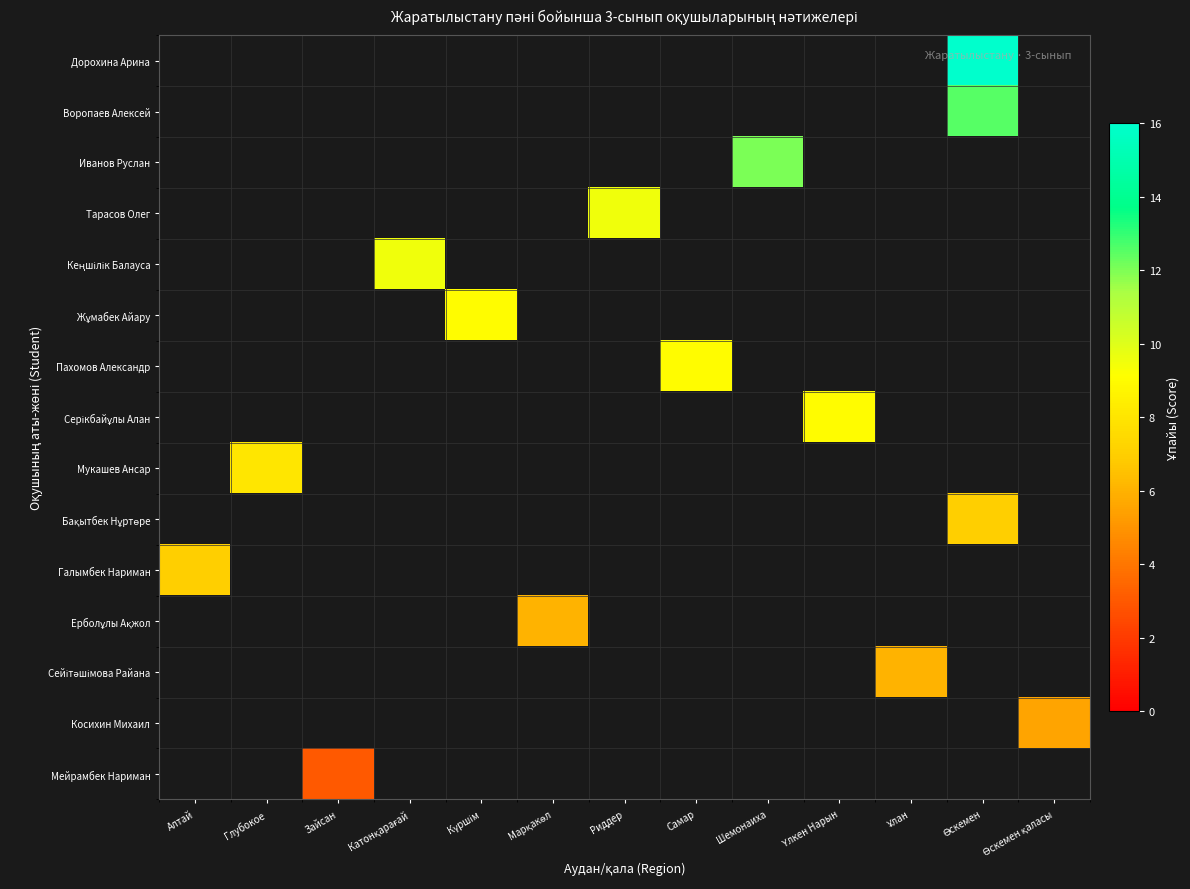

How many series are shown in this chart?

15